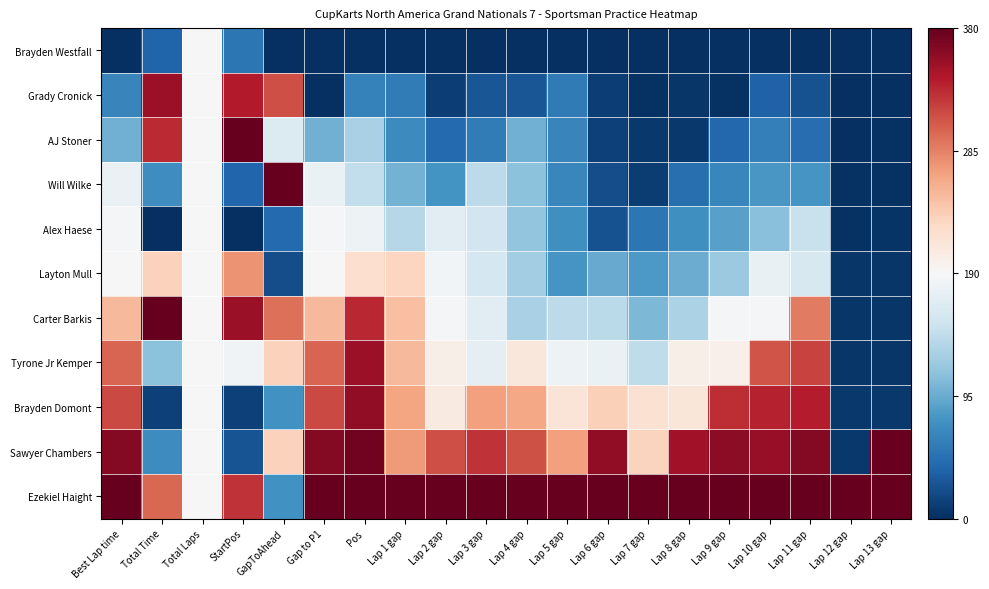

Between Lap 3 gap and Lap 13 gap, which is larger?

Lap 3 gap